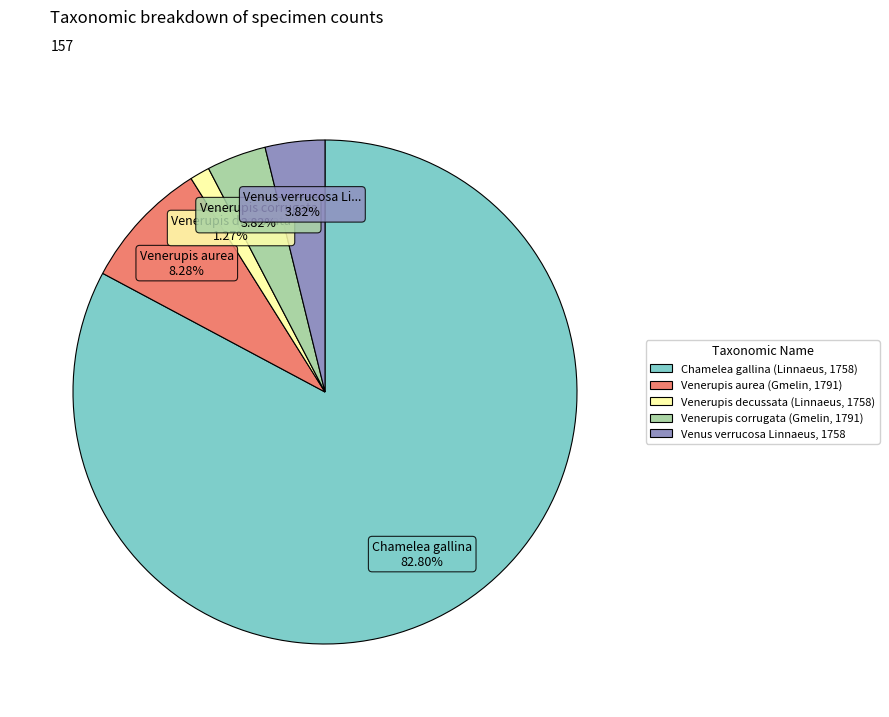

The Venerupis corrugata (Gmelin, 1791) slice represents 4% of the pie. True or false?

True